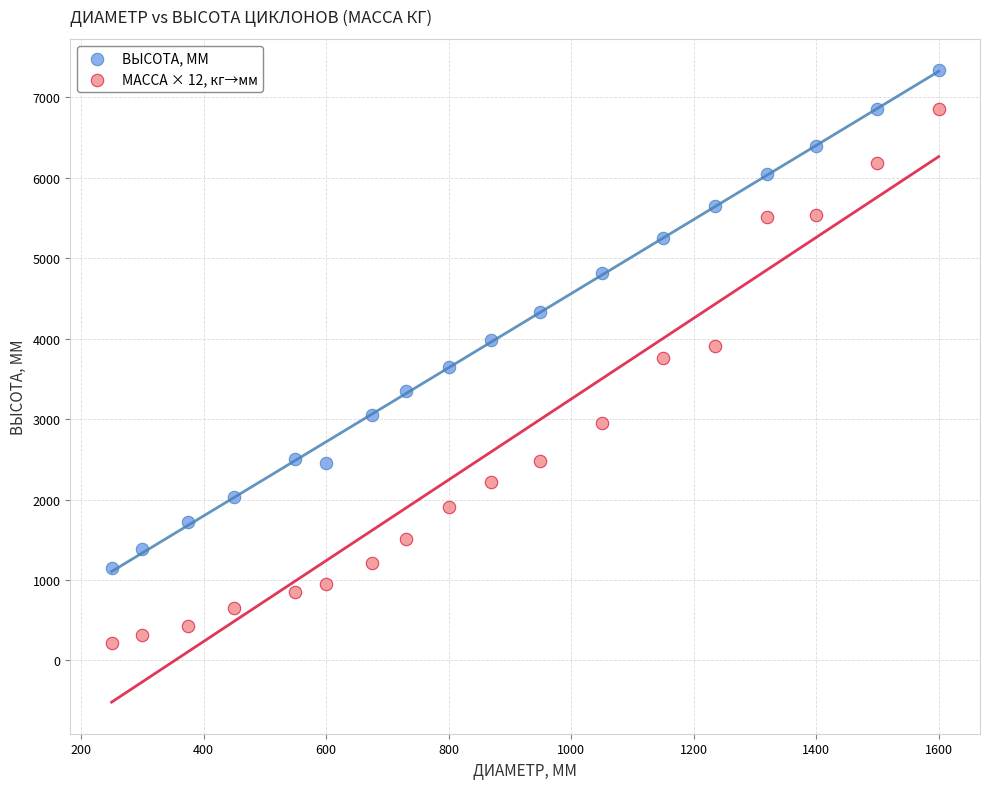

In the ВЫСОТА, ММ series, what Y value is closest to 4242?

4335.0